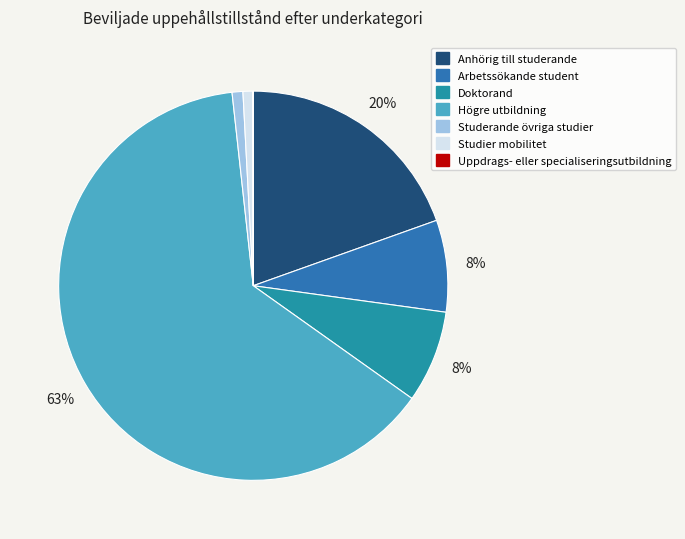

What percentage is the Arbetssökande student slice, to the nearest percent?

8%